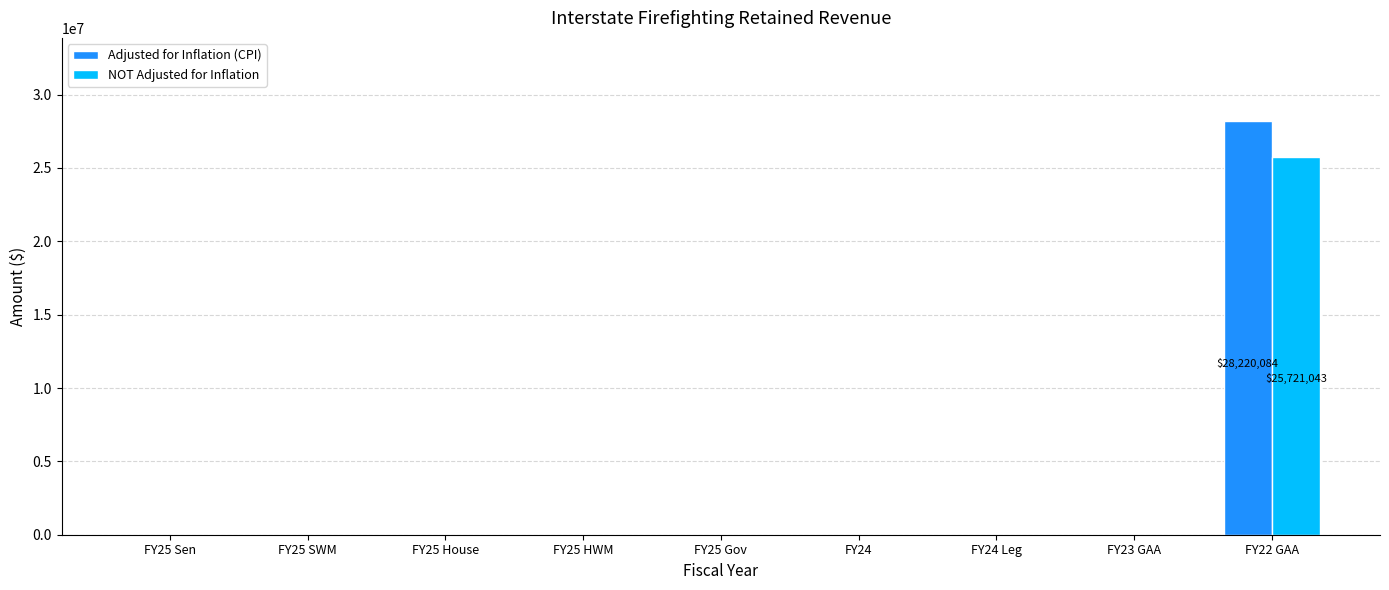

What are all the series names shown in the legend?

Adjusted for Inflation (CPI), NOT Adjusted for Inflation